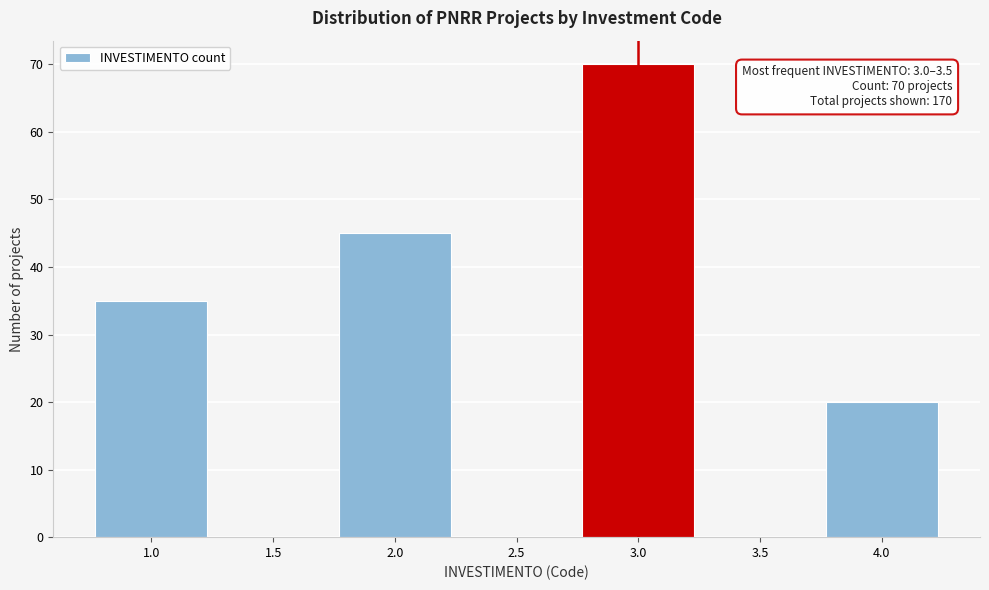

Reading left to right, transcribe all the data shown in this chart.

1.0=35	1.5=0	2.0=45	2.5=0	3.0=70	3.5=0	4.0=20